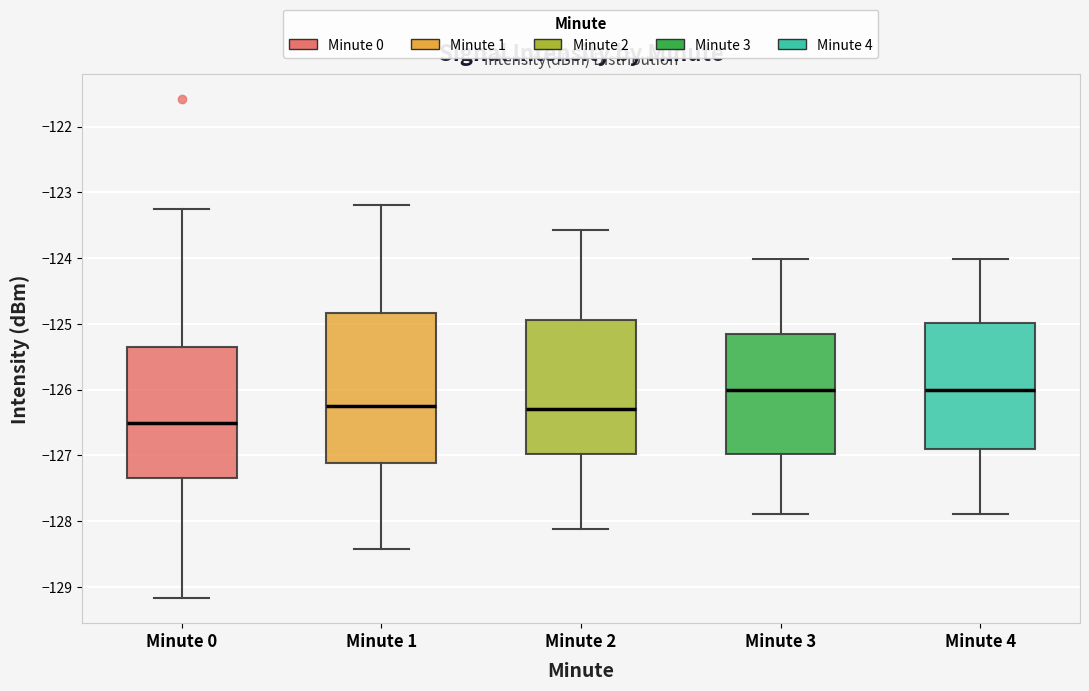

Reading left to right, transcribe this box plot: for each box, give where its median line is, the range the box spans, and where its two whiskers end, as read against the y-axis. The values are not printed on the chart, so give them approximately, as read against the axis.

Minute 0: median -126.5, box -127.3 to -125.3, whiskers -129.2 to -123.2
Minute 1: median -126.3, box -127.1 to -124.8, whiskers -128.4 to -123.2
Minute 2: median -126.3, box -127.0 to -124.9, whiskers -128.1 to -123.6
Minute 3: median -126.0, box -127.0 to -125.2, whiskers -127.9 to -124.0
Minute 4: median -126.0, box -126.9 to -125.0, whiskers -127.9 to -124.0